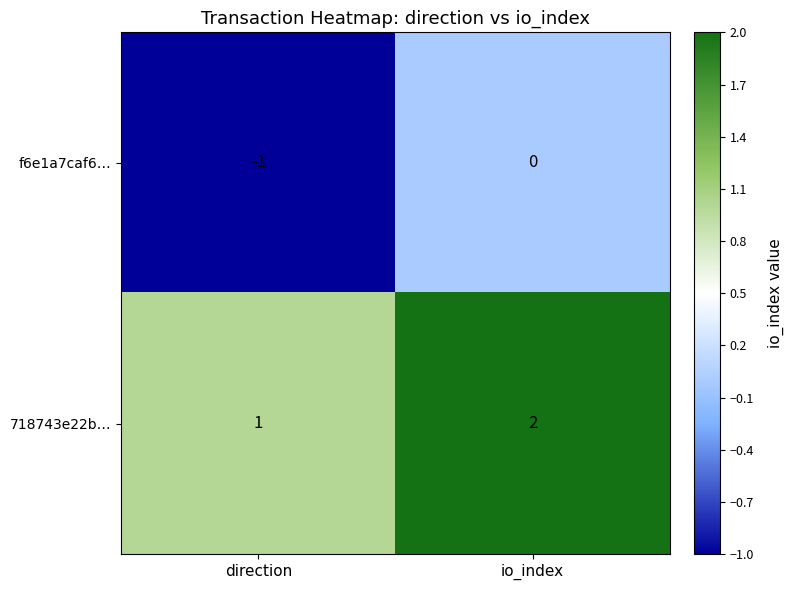

Where is 718743e22b… nearest to the value 1?

direction